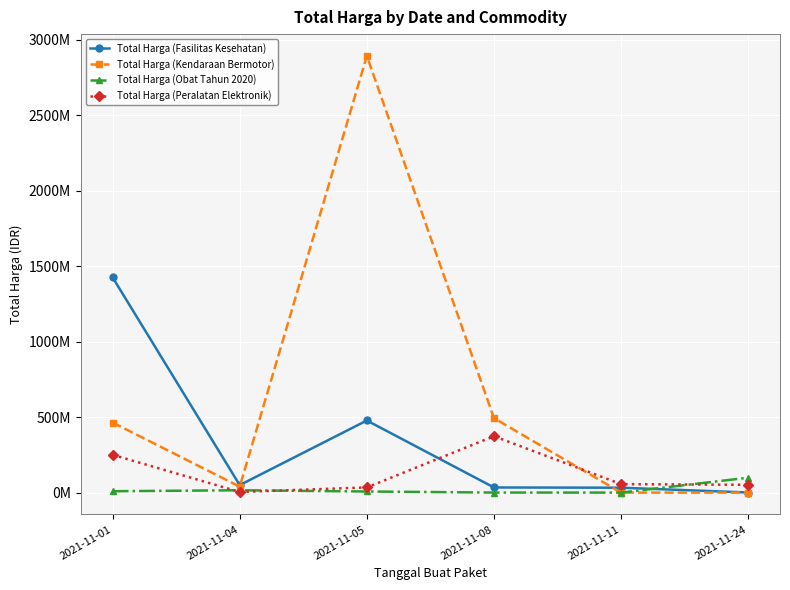

Does the chart have visible grid lines?

Yes